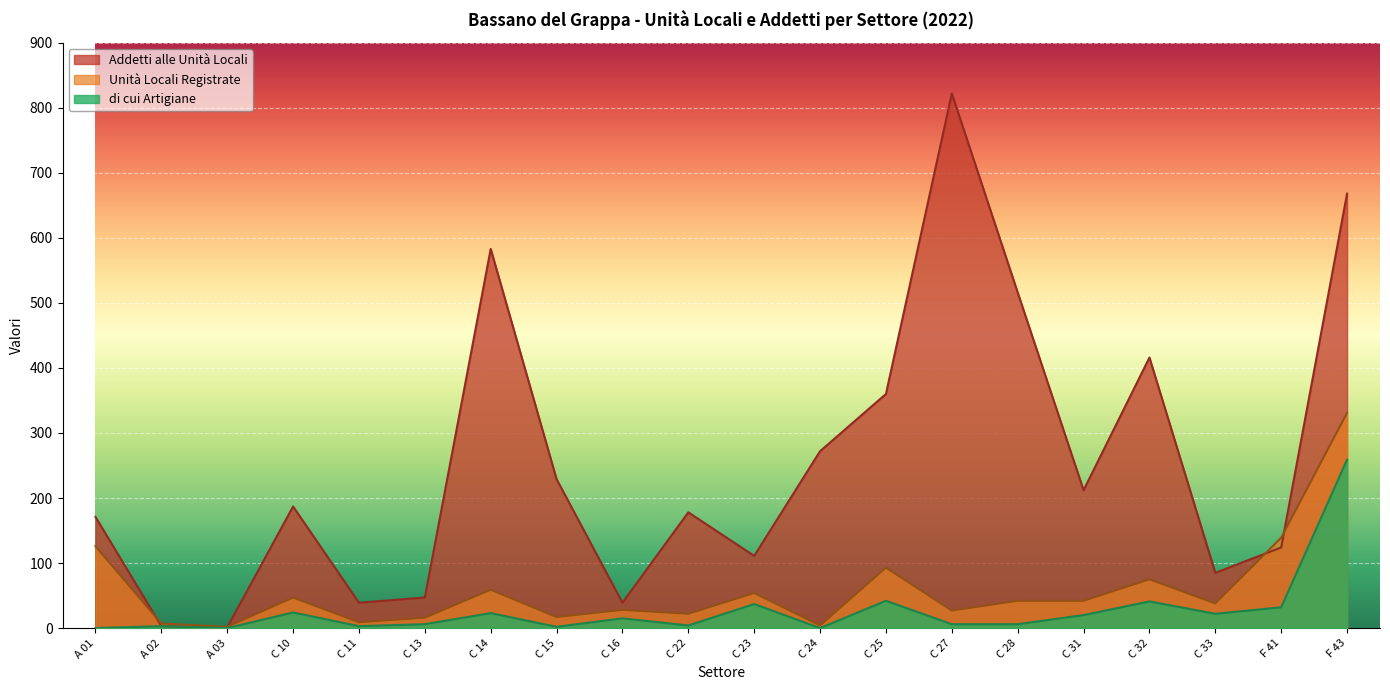

Reading right to left, transcribe all the data shown in this chart.

Unità Locali Registrate: 331	139	38	75	42	42	27	93	4	54	22	28	17	59	16	9	47	2	7	126
Addetti alle Unità Locali: 668	124	85	416	212	516	822	360	272	111	178	39	229	583	47	39	187	1	3	171
di cui Artigiane: 259	32	22	41	20	6	6	42	0	37	4	15	2	23	6	3	24	0	3	0